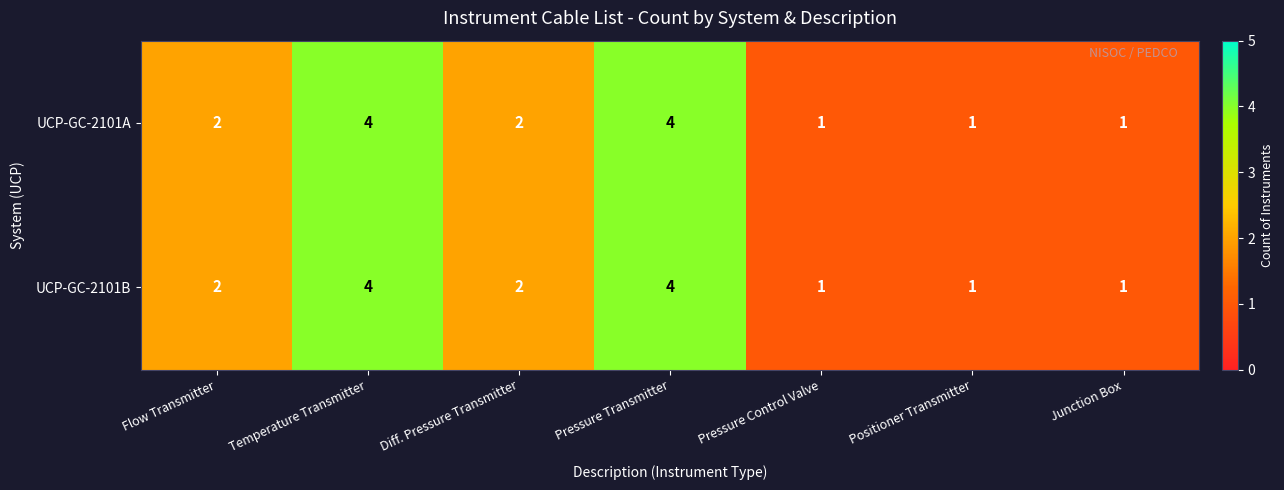

Count the UCP-GC-2101A values in the range 1 to 4.

7